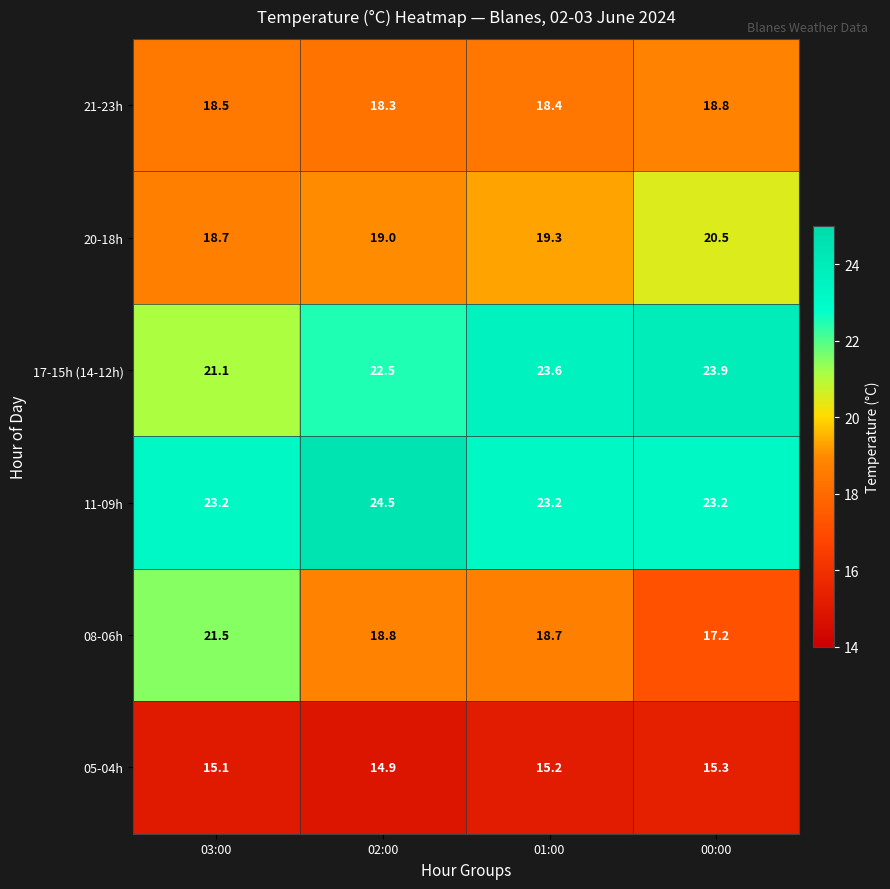

True or false: 08-06h has a value of 17.2 at 00:00.

True